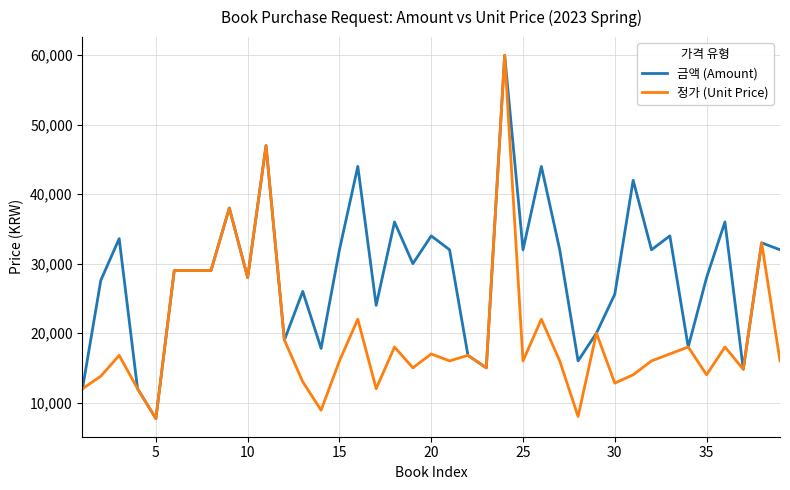

Which series has the largest total across all categories?

금액 (Amount)